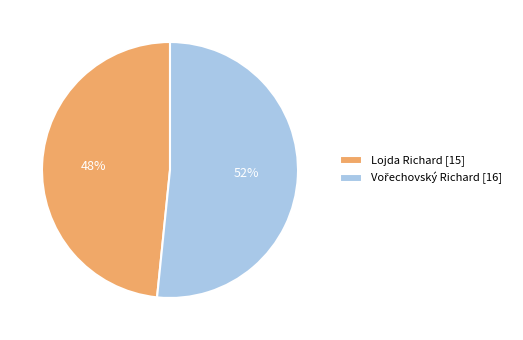

What percentage is the Lojda Richard [15] slice, to the nearest percent?

48%